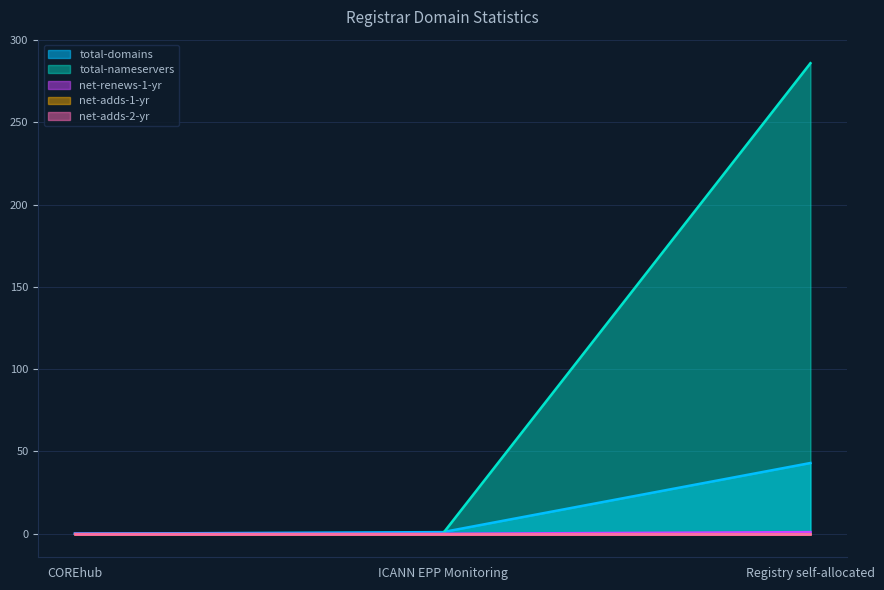

Between COREhub and Registry self-allocated, which series saw the biggest shift?

total-nameservers